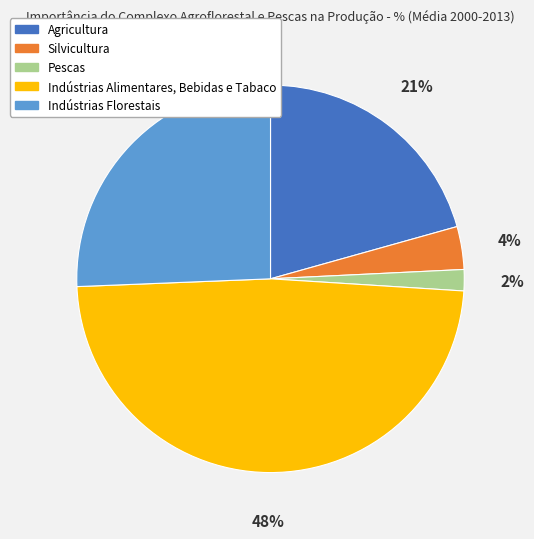

Which has a higher value, Indústrias Alimentares, Bebidas e Tabaco or Silvicultura?

Indústrias Alimentares, Bebidas e Tabaco